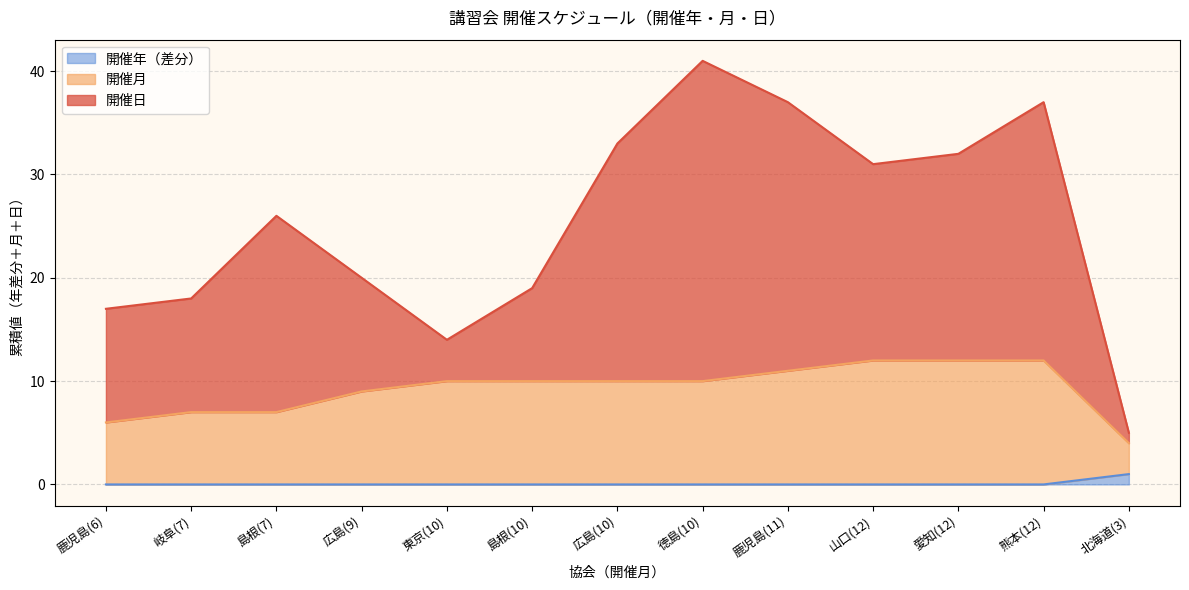

True or false: 開催日 and 開催月 intersect in this chart.

False